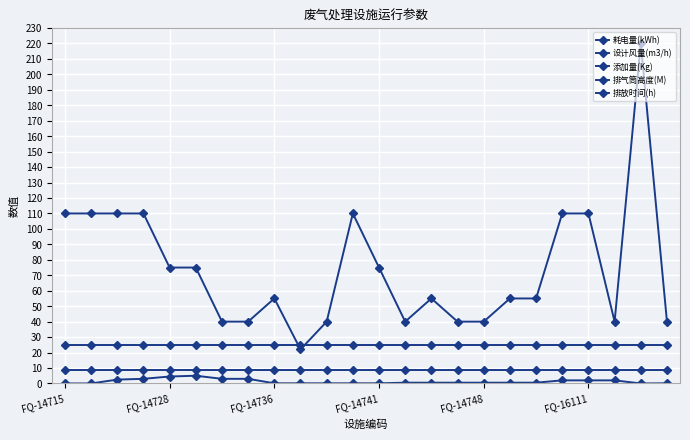

Reading right to left, list all the values displayed in this chart.

耗电量(kWh): 40.0	220.0	40.0	110.0	110.0	55.0	55.0	40.0	40.0	55.0	40.0	75.0	110.0	40.0	22.0	55.0	40.0	40.0	75.0	75.0	110.0	110.0	110.0	110.0
设计风量(m3/h): 8000.0	18000.0	8000.0	30000.0	8000.0	8000.0	8000.0	8000.0	8000.0	8000.0	8000.0	8000.0	8000.0	8000.0	8000.0	8000.0	8000.0	8000.0	8000.0	8000.0	8000.0	8000.0	18000.0	8000.0
添加量(Kg): 0.1	0.0	2.0	2.0	2.0	0.5	0.5	0.5	0.5	0.5	0.5	0.1	0.1	0.1	0.1	0.1	3.0	3.0	5.0	4.5	3.0	2.5	0.0	0.0
排气筒高度(M): 25.0	25.0	25.0	25.0	25.0	25.0	25.0	25.0	25.0	25.0	25.0	25.0	25.0	25.0	25.0	25.0	25.0	25.0	25.0	25.0	25.0	25.0	25.0	25.0
排放时间(h): 8.5	8.5	8.5	8.5	8.5	8.5	8.5	8.5	8.5	8.5	8.5	8.5	8.5	8.5	8.5	8.5	8.5	8.5	8.5	8.5	8.5	8.5	8.5	8.5